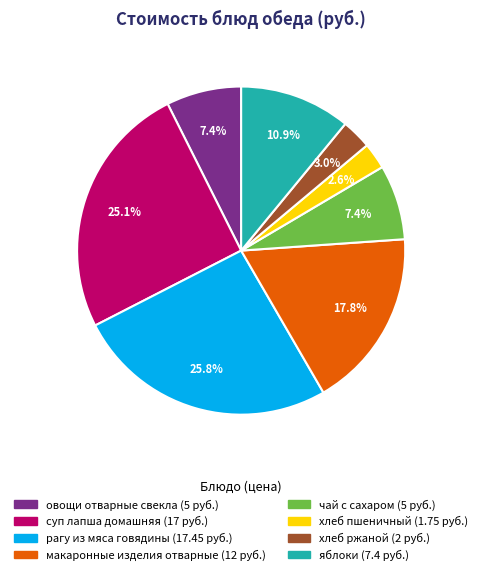

Does any single category account for the majority?

No